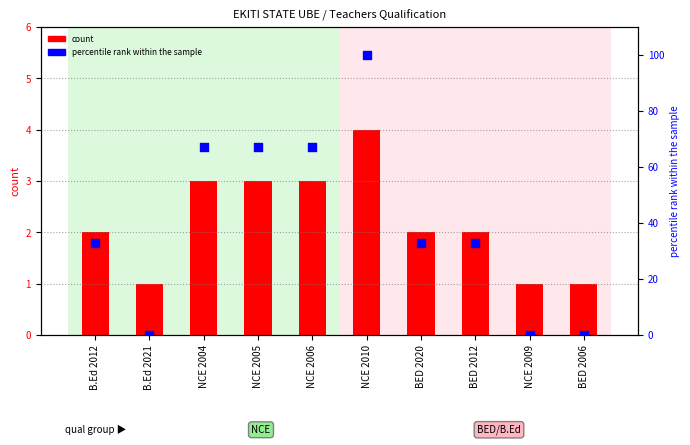

What is the total value across all series at NCE 2005?

70